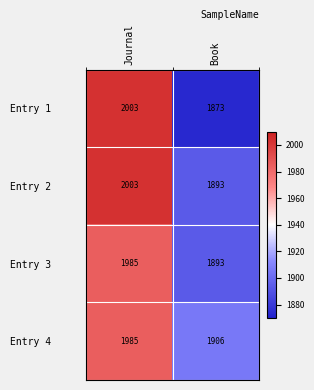

Reading right to left, list all the values displayed in this chart.

Entry 1: 1873	2003
Entry 2: 1893	2003
Entry 3: 1893	1985
Entry 4: 1906	1985